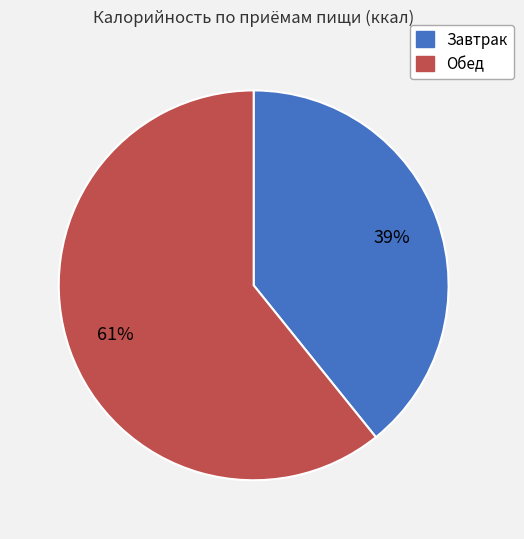

Between Обед and Завтрак, which is larger?

Обед